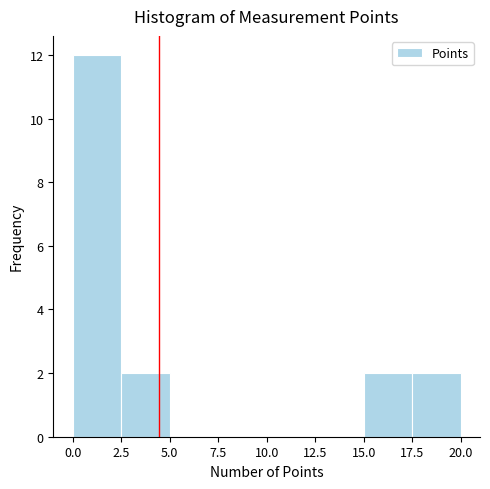

Reading left to right, transcribe this chart: for each bar, give the range it covers on the x-axis and its height. The values are not printed on the chart, so give them approximately, as read against the axis.

0.0 to 2.5: 12
2.5 to 5.0: 2
5.0 to 7.5: 0
7.5 to 10.0: 0
10.0 to 12.5: 0
12.5 to 15.0: 0
15.0 to 17.5: 2
17.5 to 20.0: 2